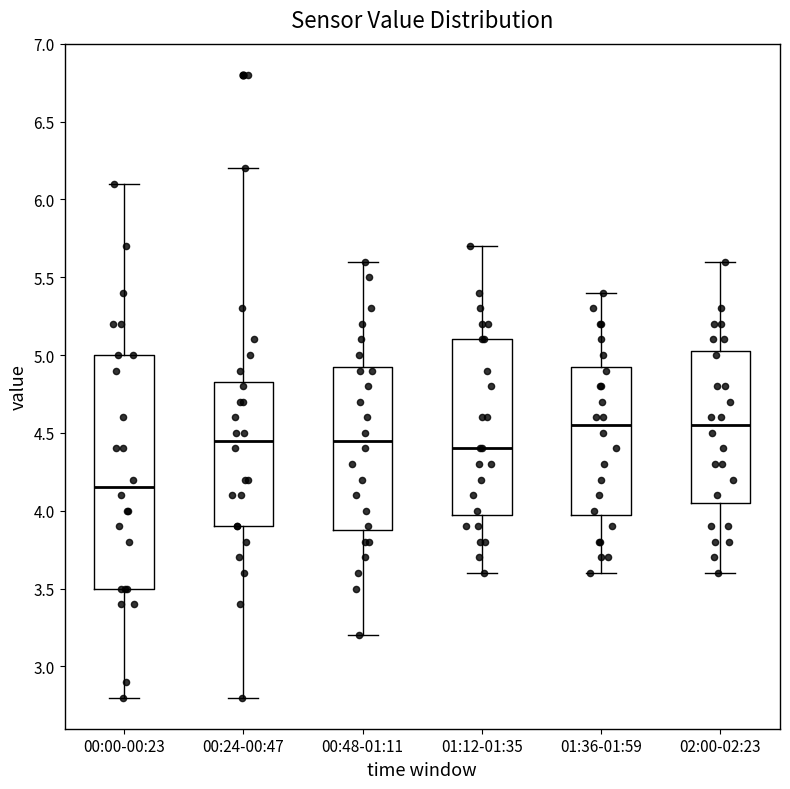

Where does the lower whisker of the box for 00:00-00:23 end on the y-axis? The values are not printed on the chart, so give them approximately, as read against the axis.

2.80